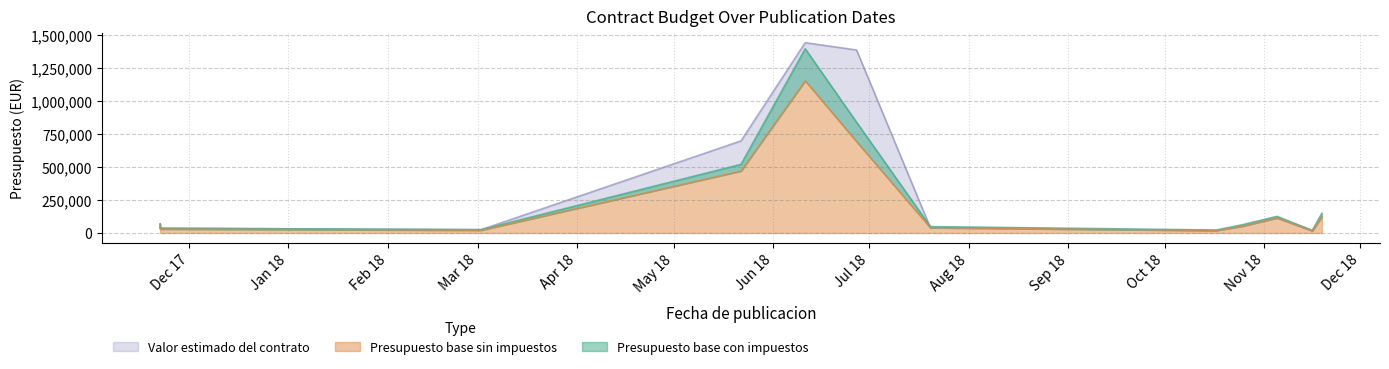

True or false: Presupuesto base sin impuestos and Valor estimado del contrato intersect in this chart.

False